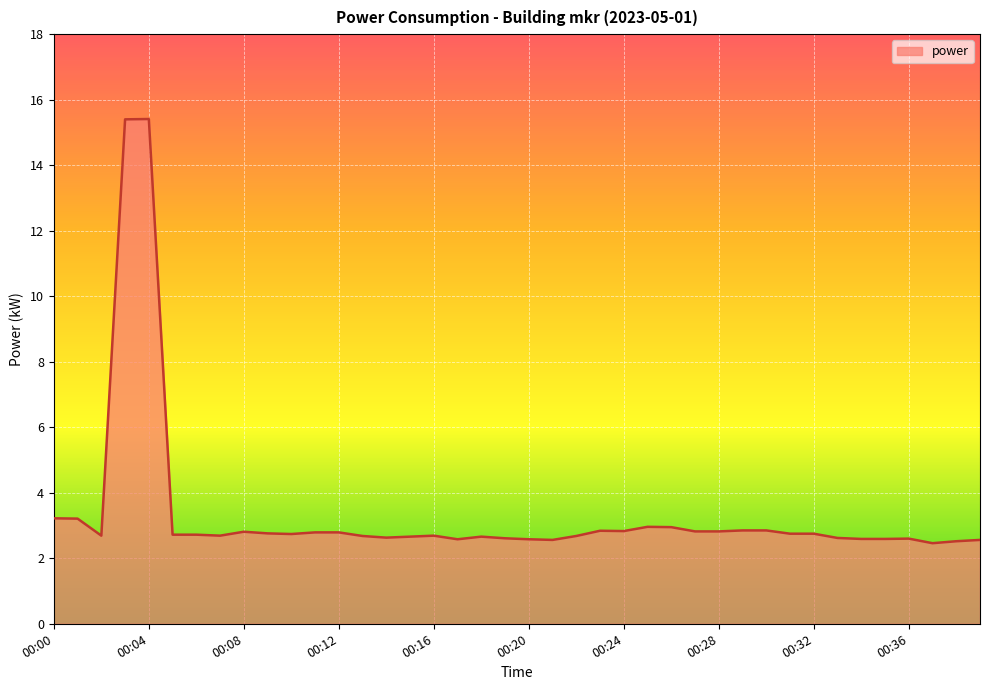

What is the smallest value displayed?

2.5